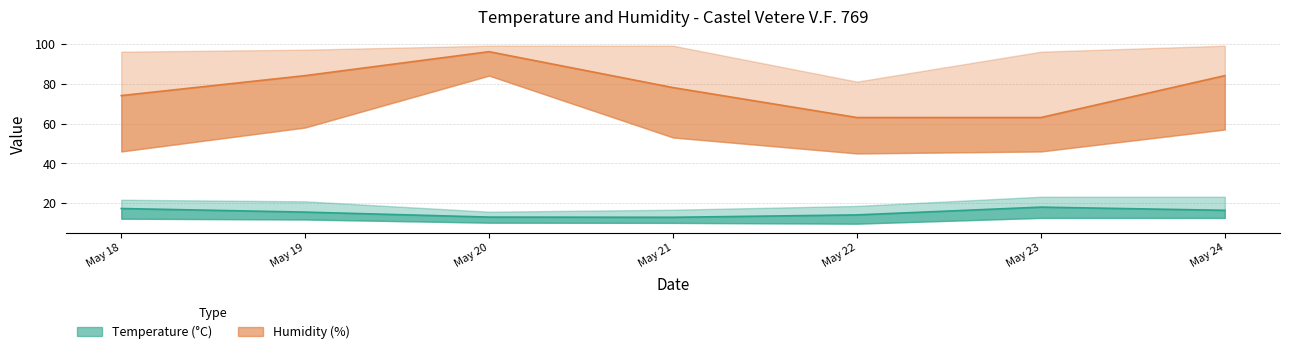

At which category does Humidity MED MIN reach its first local peak?

May 20